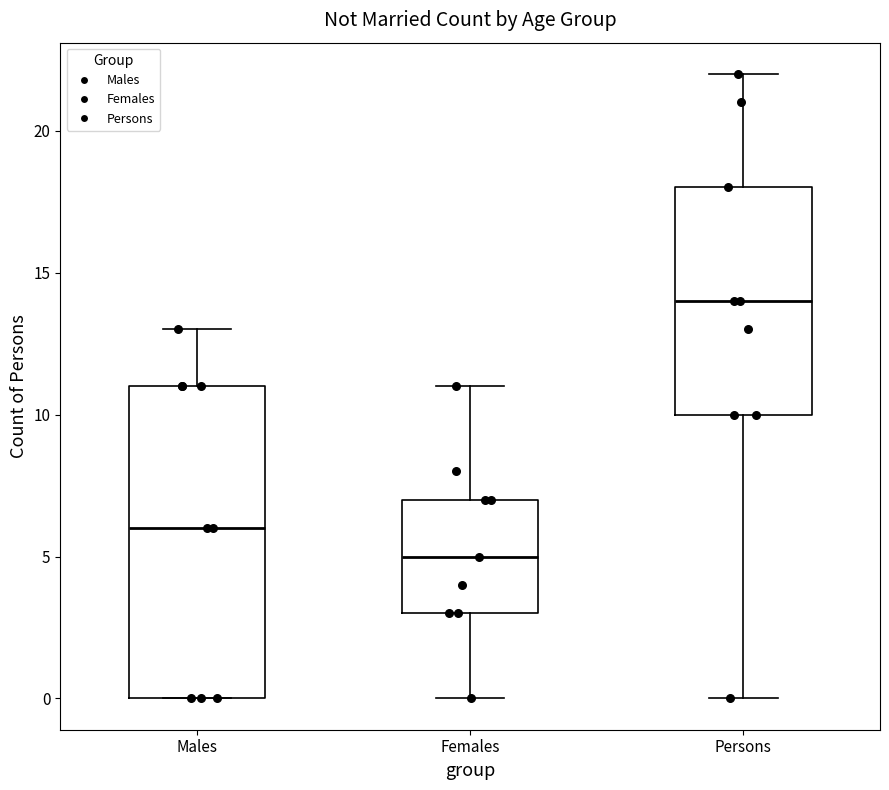

Reading left to right, read every box against the y-axis: the position of its median line, the range the box covers, and the ends of its whiskers. The values are not printed on the chart, so give them approximately, as read against the axis.

Males: median 6, box 0 to 11, whiskers 0 to 13
Females: median 5, box 3 to 7, whiskers 0 to 11
Persons: median 14, box 10 to 18, whiskers 0 to 22